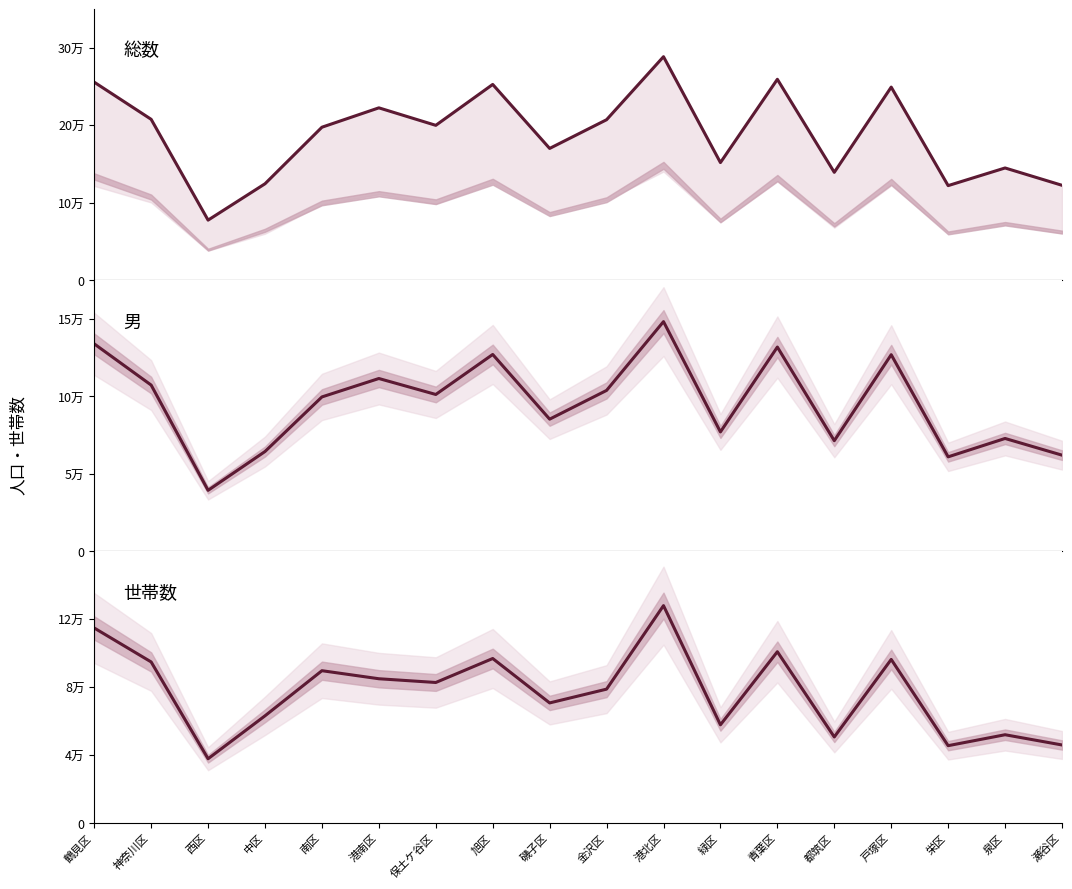

Reading left to right, list all the values displayed in this chart.

総数: 鶴見区=255566	神奈川区=207618	西区=77507	中区=124416	南区=197425	港南区=222421	保土ケ谷区=199851	旭区=252639	磯子区=170047	金沢区=207083	港北区=288441	緑区=151778	青葉区=259270	都筑区=139194	戸塚区=249192	栄区=122032	泉区=144816	瀬谷区=122460
男: 鶴見区=133901	神奈川区=107297	西区=39369	中区=64427	南区=99649	港南区=111537	保土ケ谷区=101235	旭区=127054	磯子区=85306	金沢区=103854	港北区=148248	緑区=77059	青葉区=131833	都筑区=71407	戸塚区=126901	栄区=60980	泉区=72843	瀬谷区=62080
世帯数: 鶴見区=114774	神奈川区=94740	西区=37625	中区=62952	南区=89572	港南区=84826	保土ケ谷区=82618	旭区=96766	磯子区=70559	金沢区=78691	港北区=127969	緑区=57643	青葉区=100767	都筑区=50478	戸塚区=96221	栄区=45337	泉区=51789	瀬谷区=45753